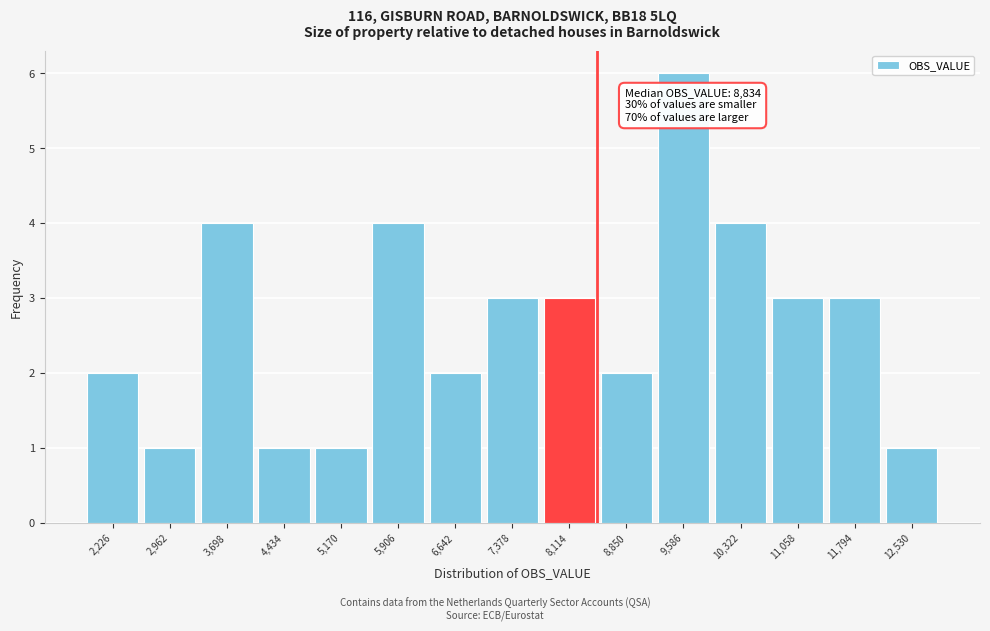

Reading right to left, what are all the values shown in this chart?

1	3	3	4	6	2	3	3	2	4	1	1	4	1	2